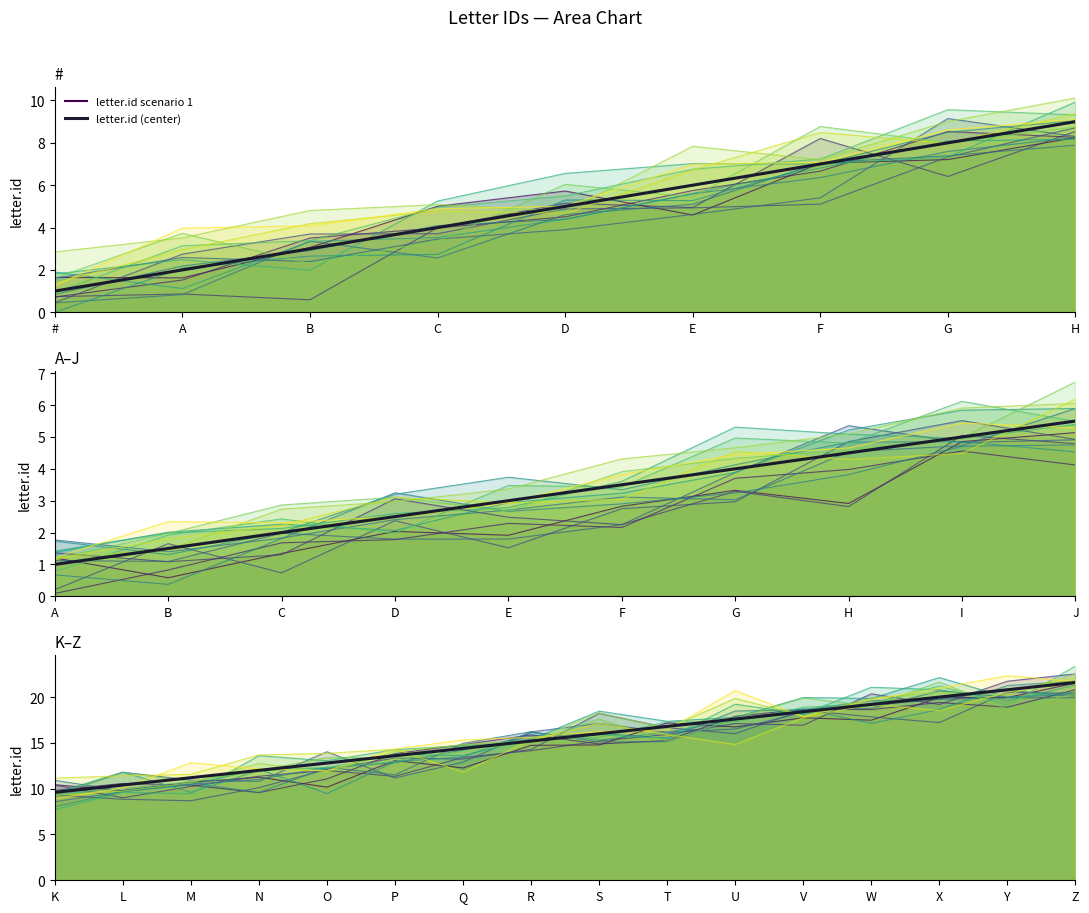

What is the highest value of the letter.id (center) series?

21.6